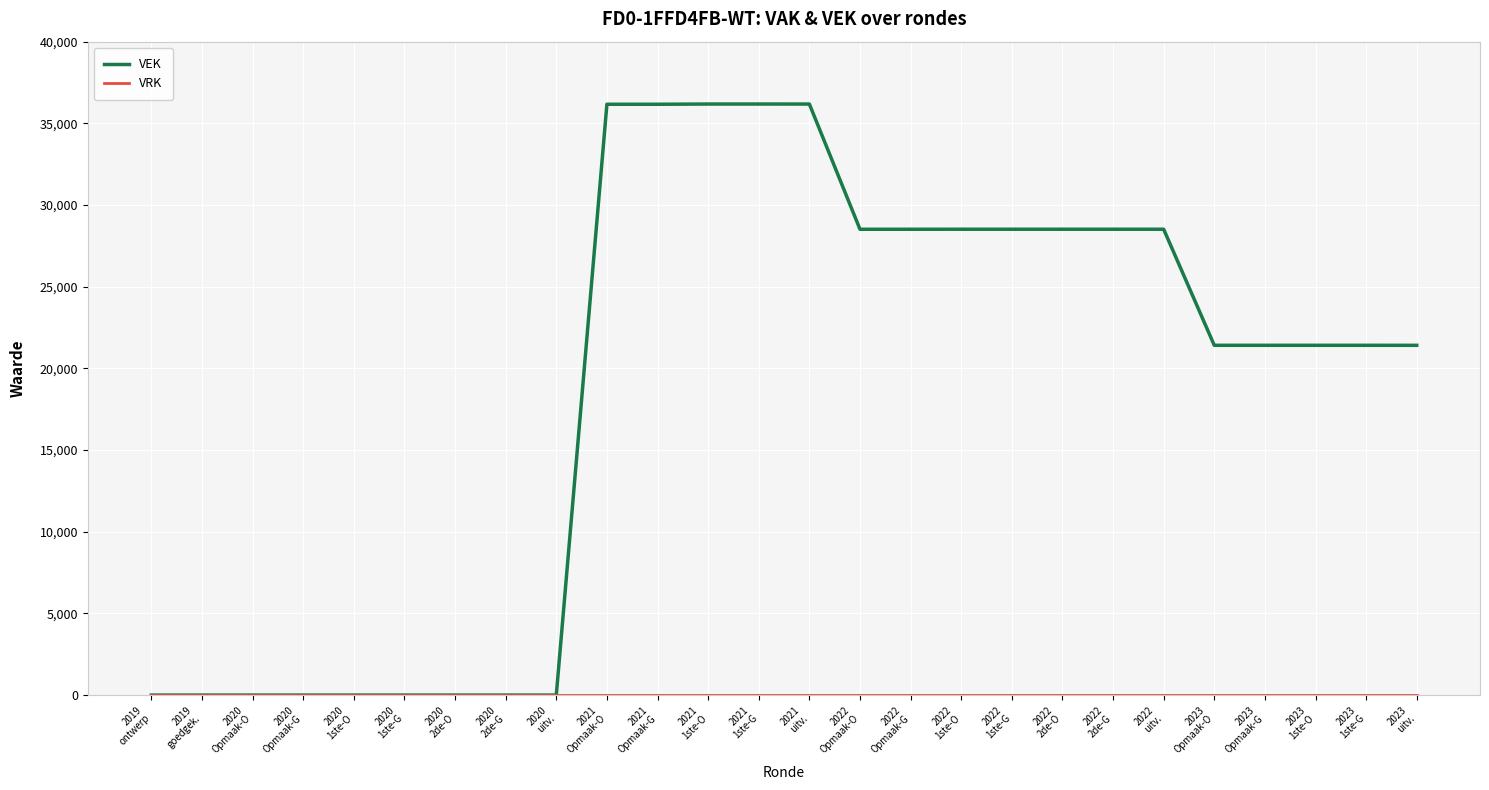

The value of VEK at 2022
1ste-G is 28517. True or false?

True